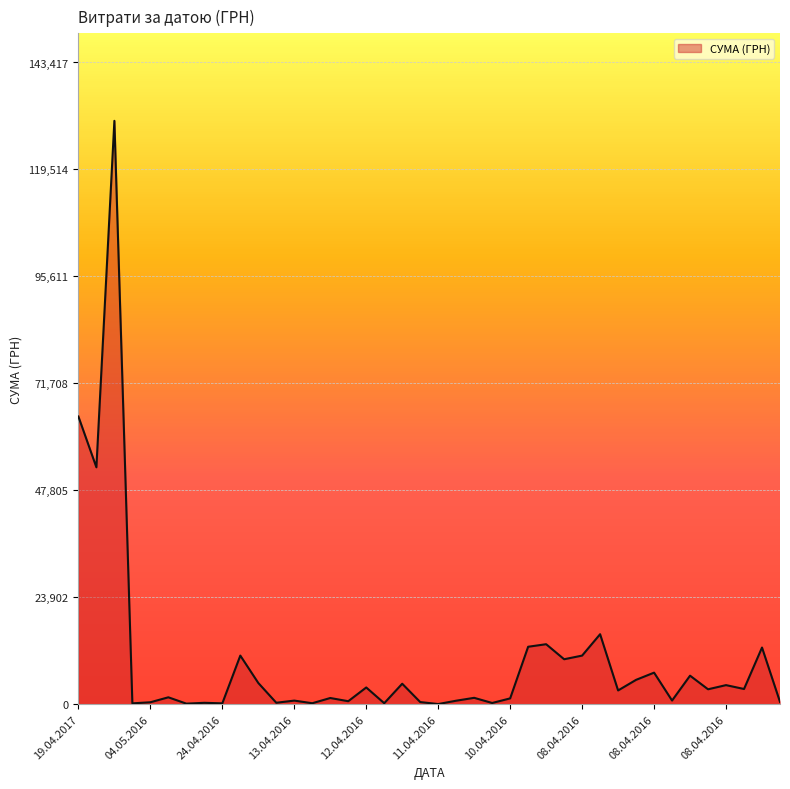

What is the greatest value displayed?

130379.7